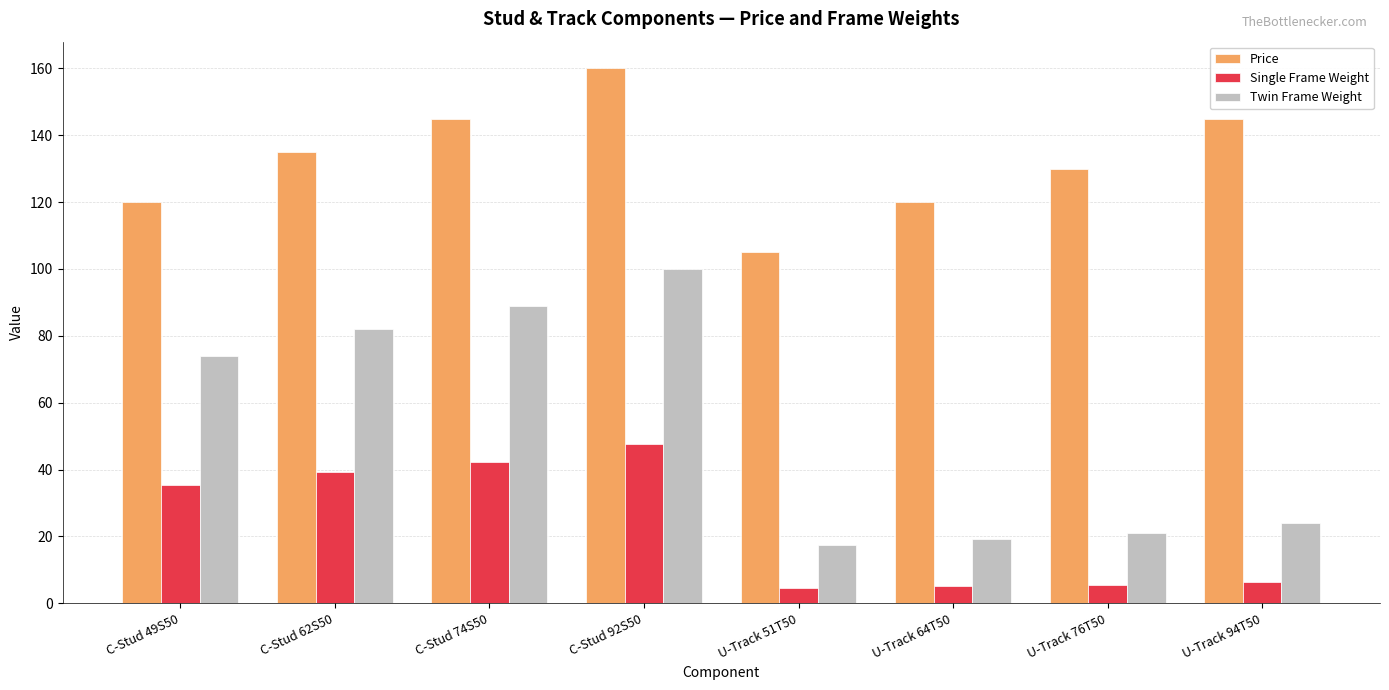

What is the sum of all Single Frame Weight values?

186.4